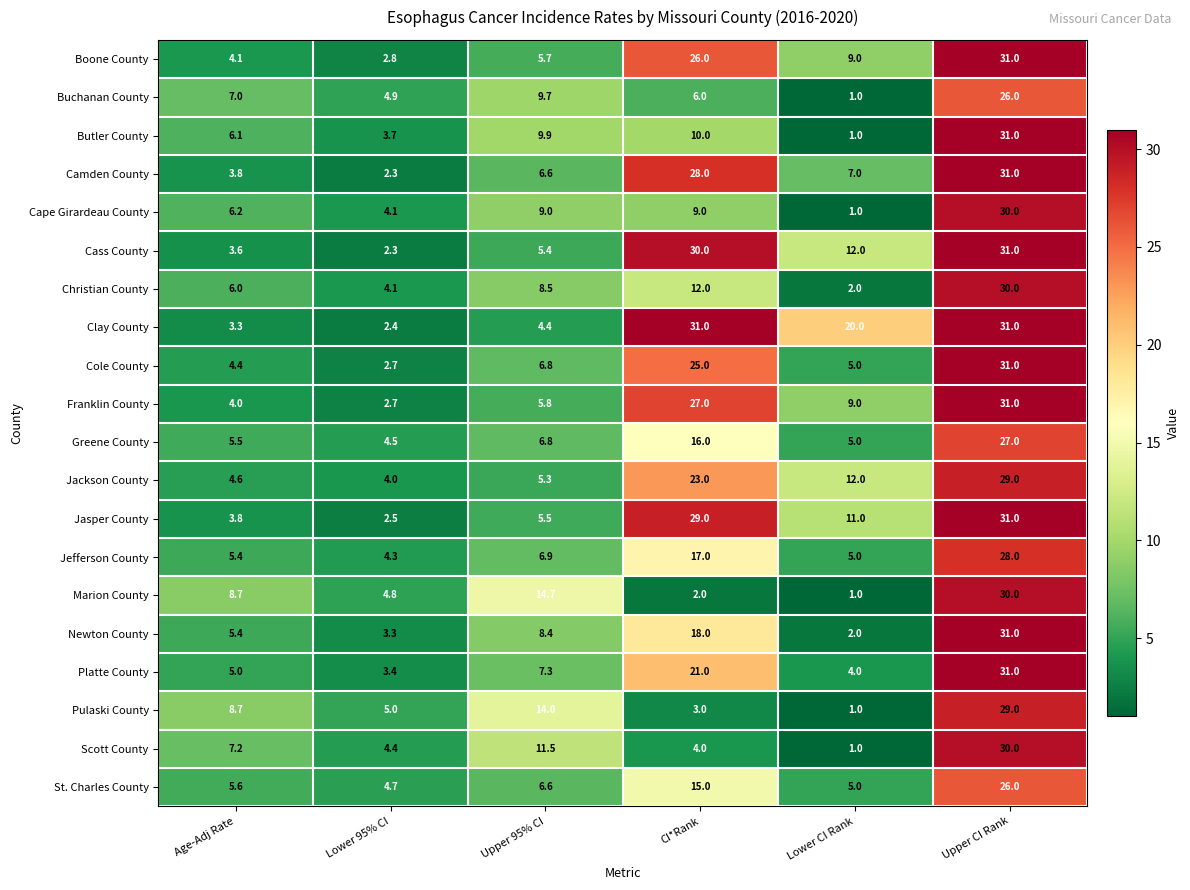

At which label is Clay County closest to 16?

Lower CI Rank